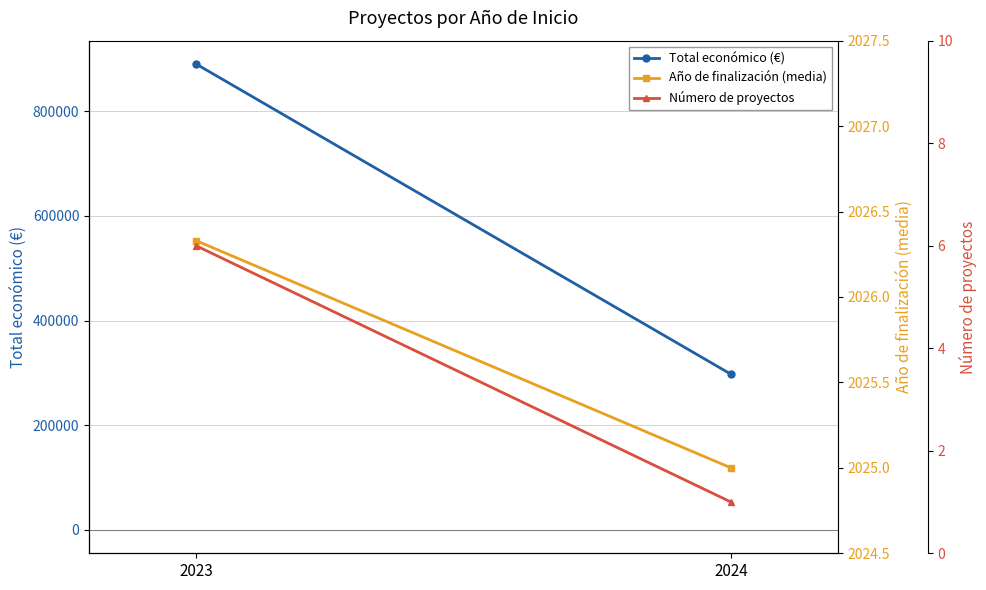

Count the number of data series in this chart.

3